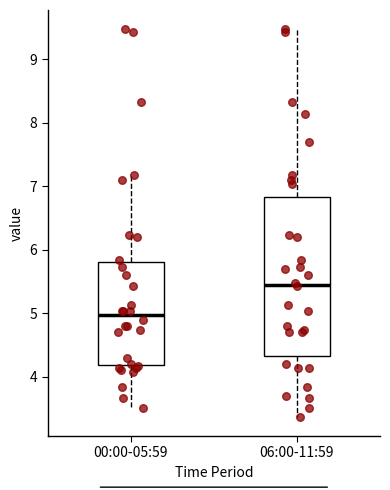

Comparing the boxes themselves (not the whiskers), which one is the tallest?

06:00-11:59